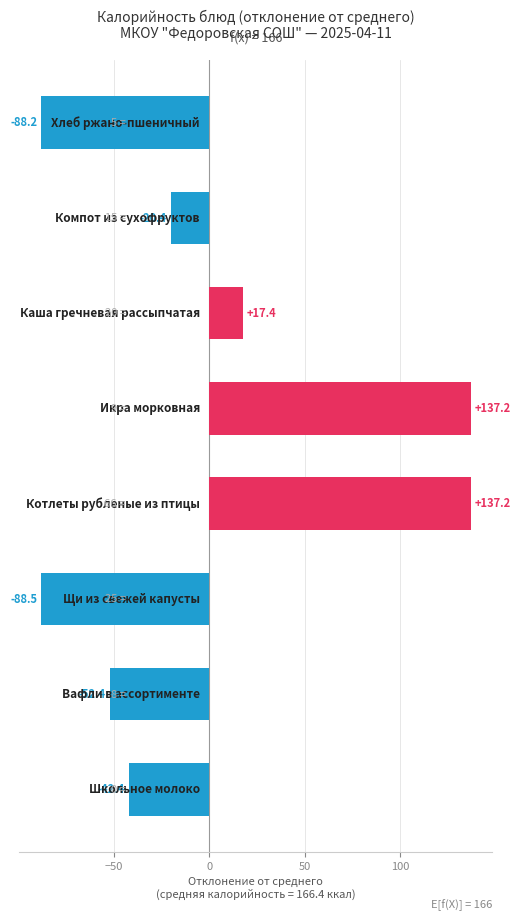

What is the difference between the maximum and second lowest values?

225.4